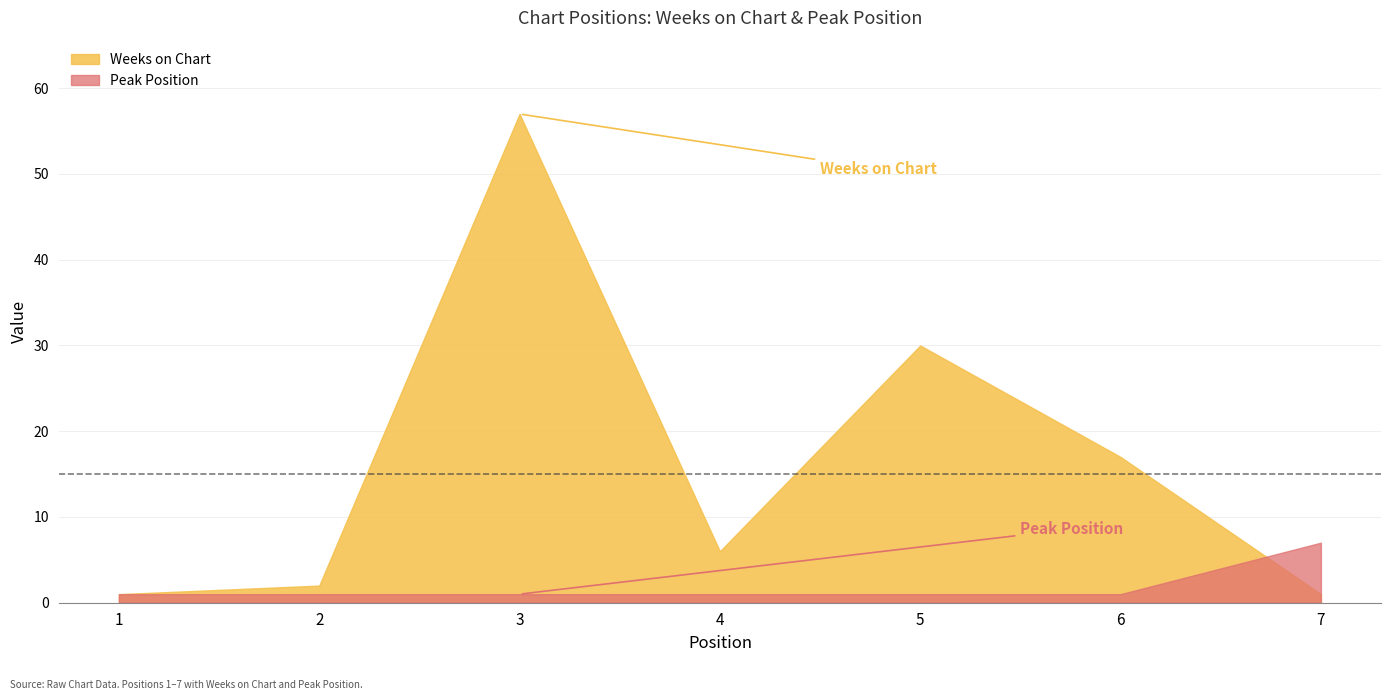

What is the total value across all series at 6?

18